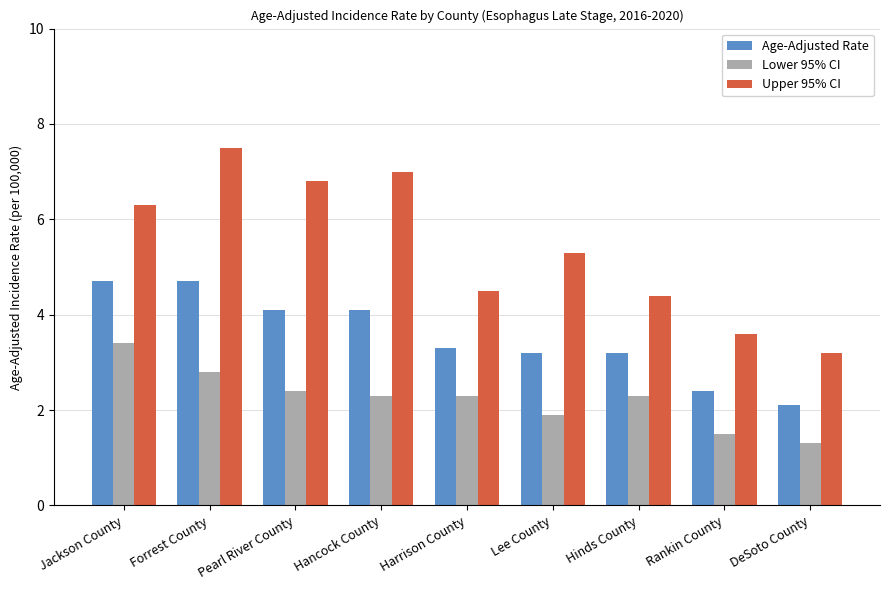

Which series has the largest total across all categories?

Upper 95% CI